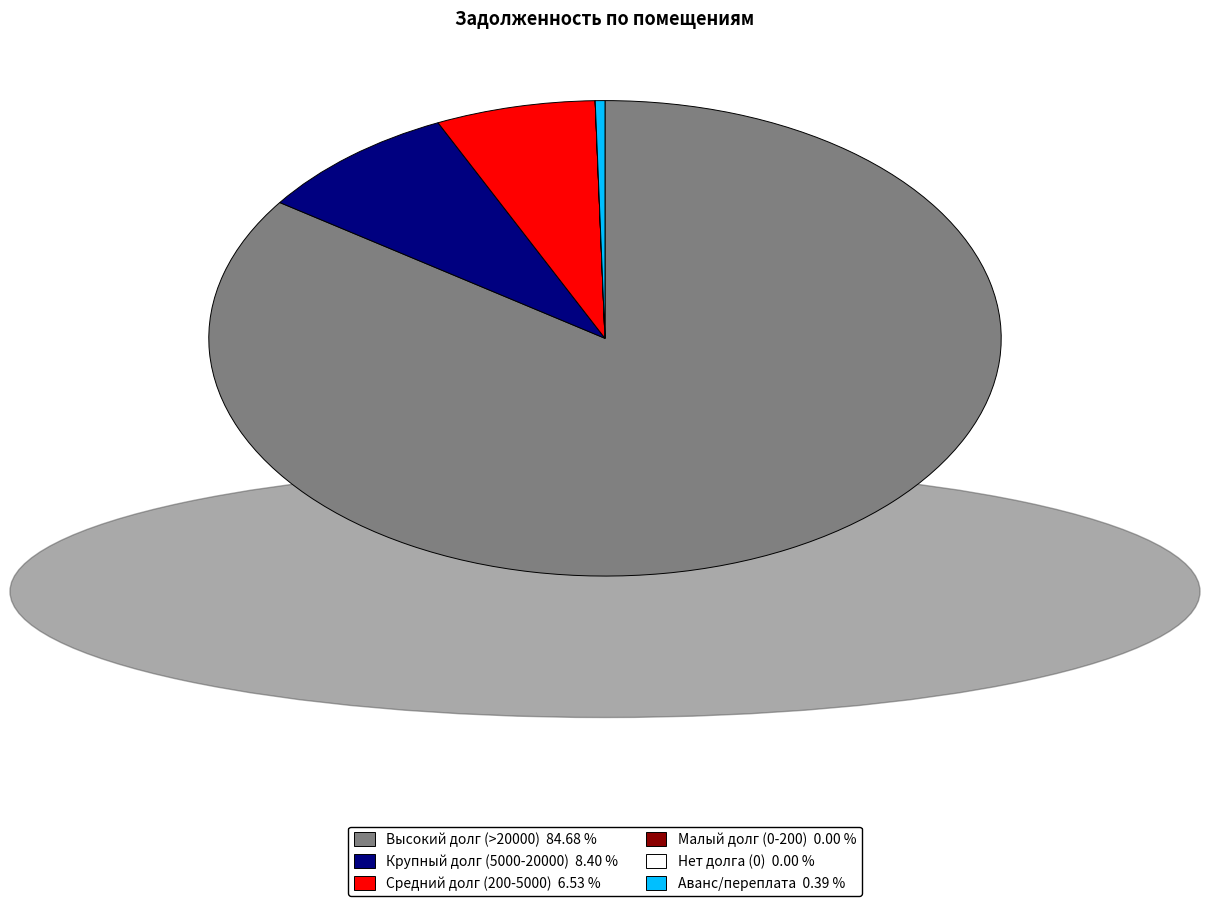

Is there a majority slice in this chart?

Yes